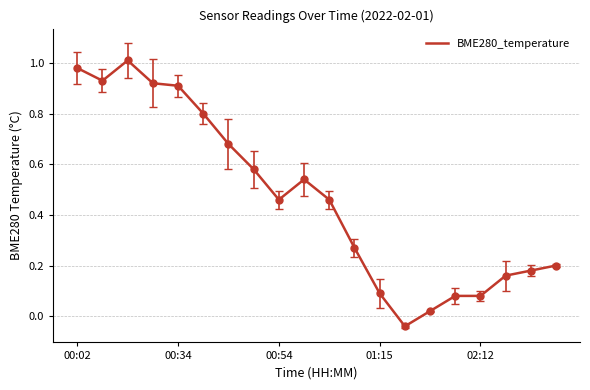

How many lines are shown in the chart?

1